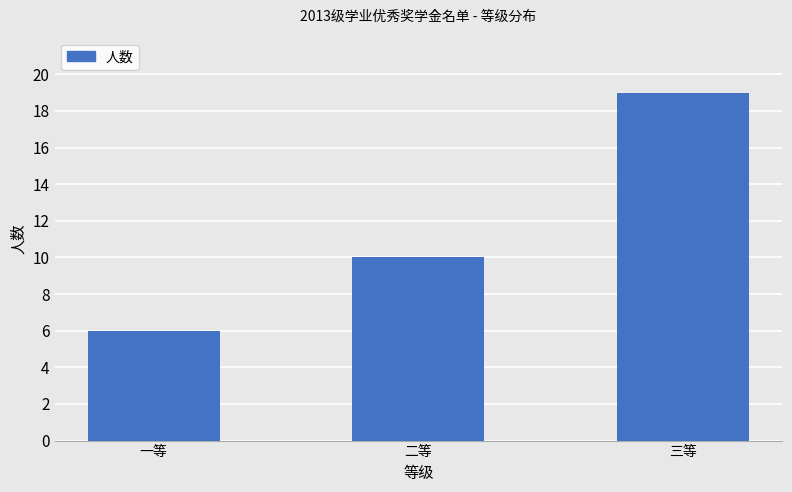

What is the label of the 1st bar from the left?

一等